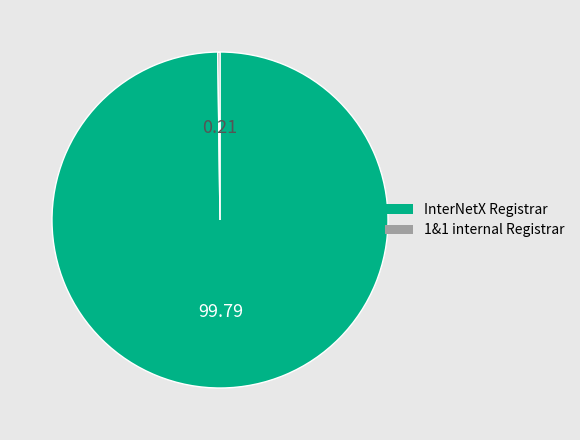

What is the largest slice in the pie chart?

InterNetX Registrar